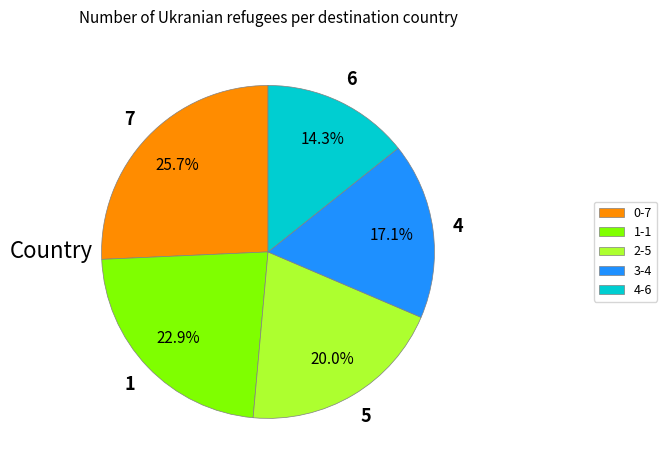

Which category has the biggest portion of the pie?

0-7